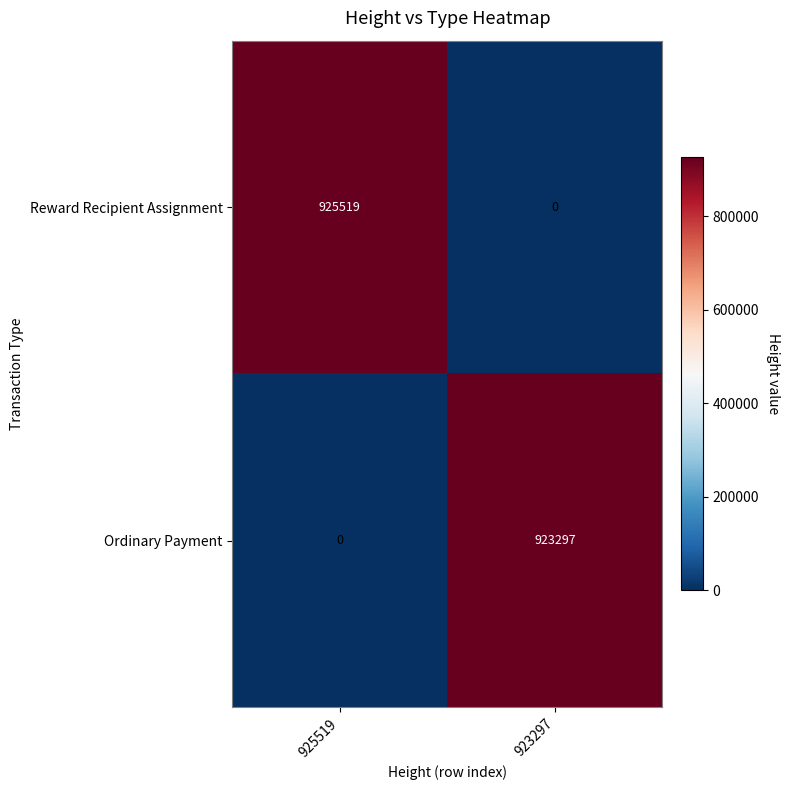

Reading left to right, transcribe all the data shown in this chart.

Reward Recipient Assignment: 925519=925519	923297=0
Ordinary Payment: 925519=0	923297=923297